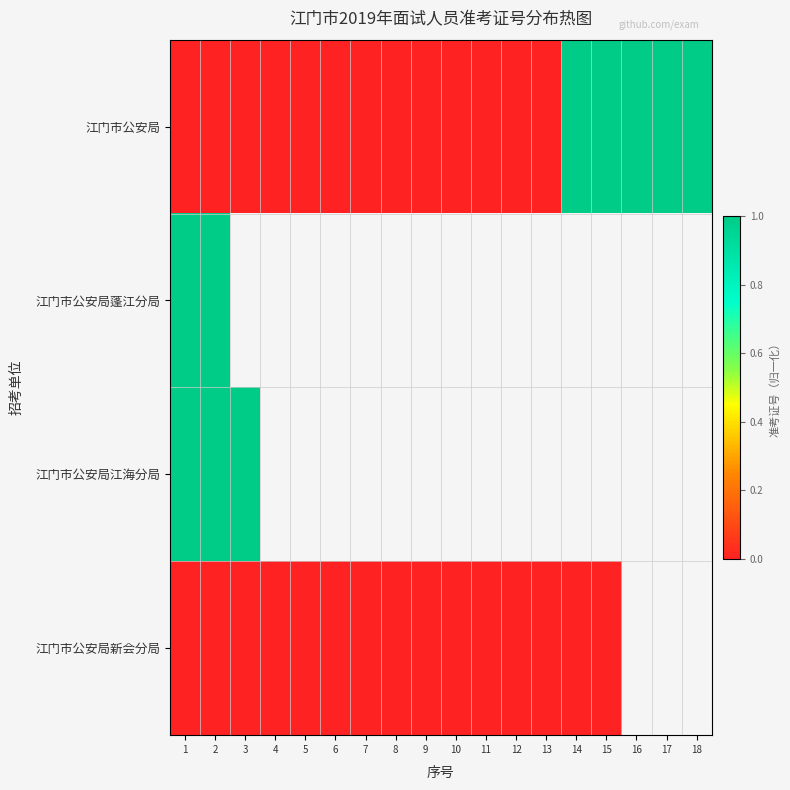

Rank the series at 12 from lowest to highest value.

江门市公安局, 江门市公安局蓬江分局, 江门市公安局江海分局, 江门市公安局新会分局